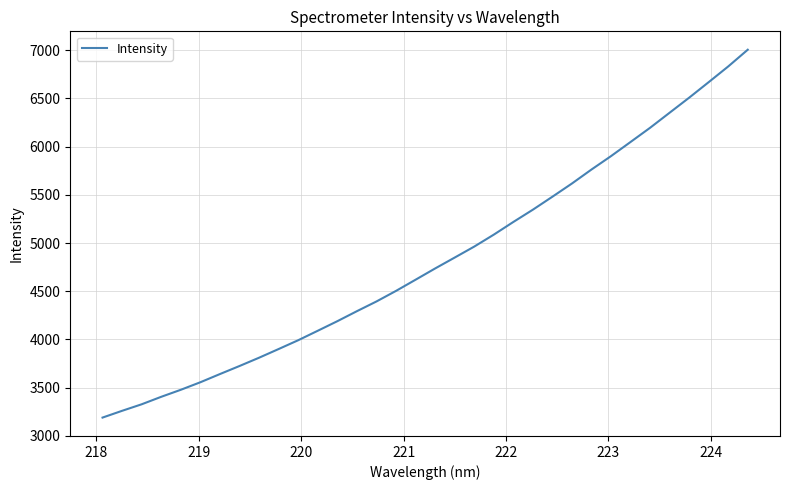

What is the greatest value displayed?

7004.4